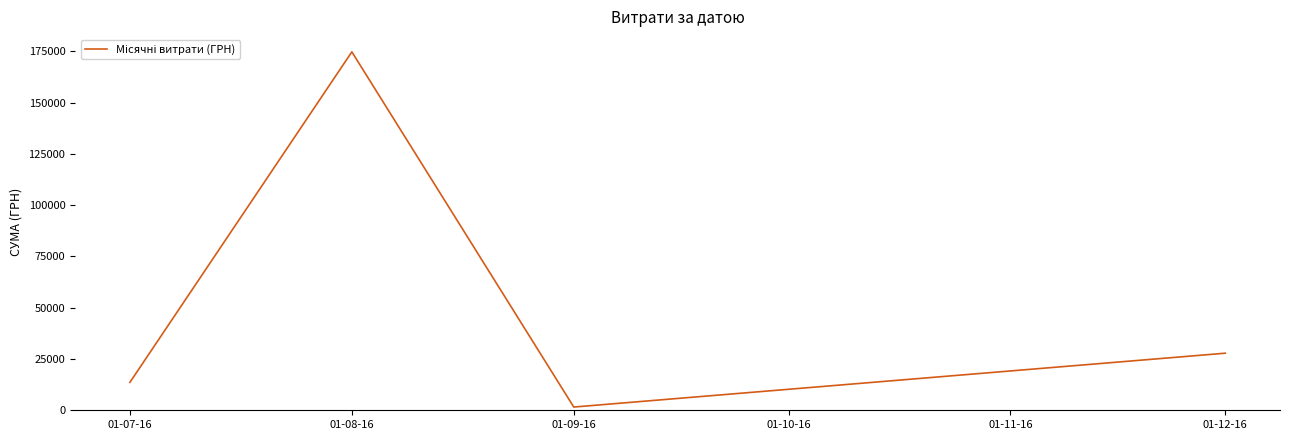

Rank the categories by value from lowest to highest.

01-09-16, 01-07-16, 01-12-16, 01-08-16